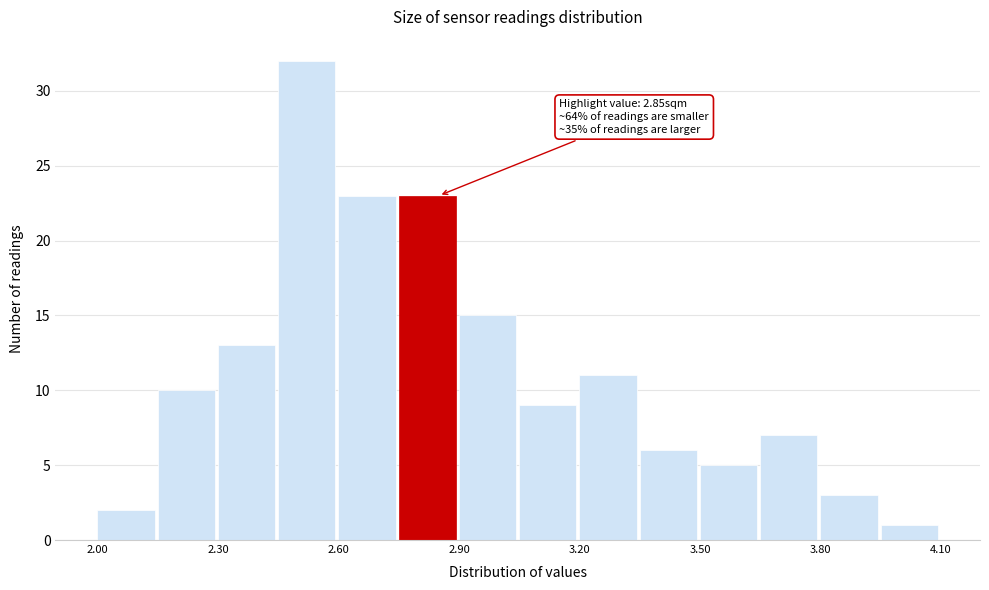

Read against the x-axis, roughly where is the centre of the tallest bar?

2.50